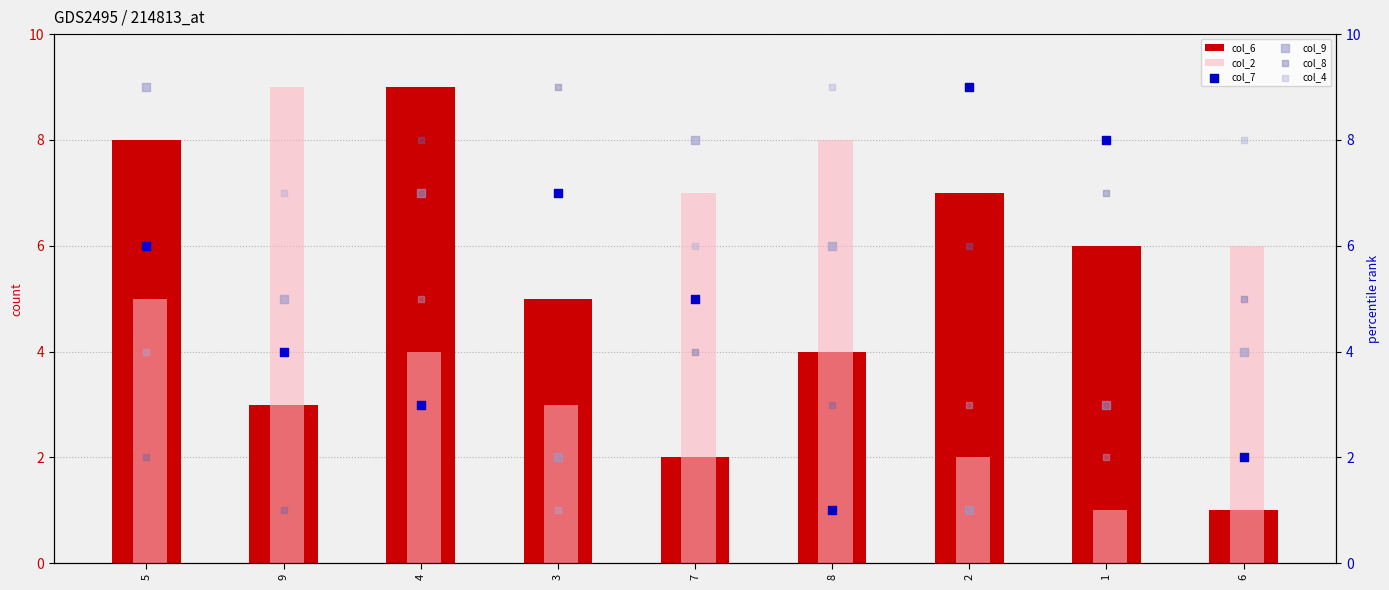

Which series has the largest total across all categories?

col_6